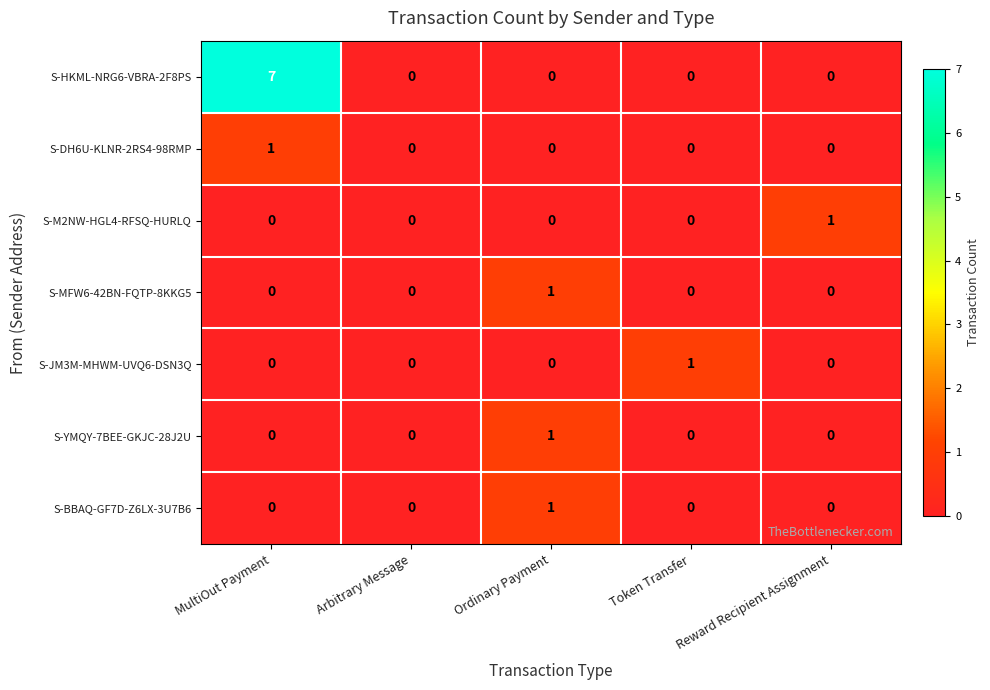

The S-BBAQ-GF7D-Z6LX-3U7B6 series shows -1 at Arbitrary Message. True or false?

False